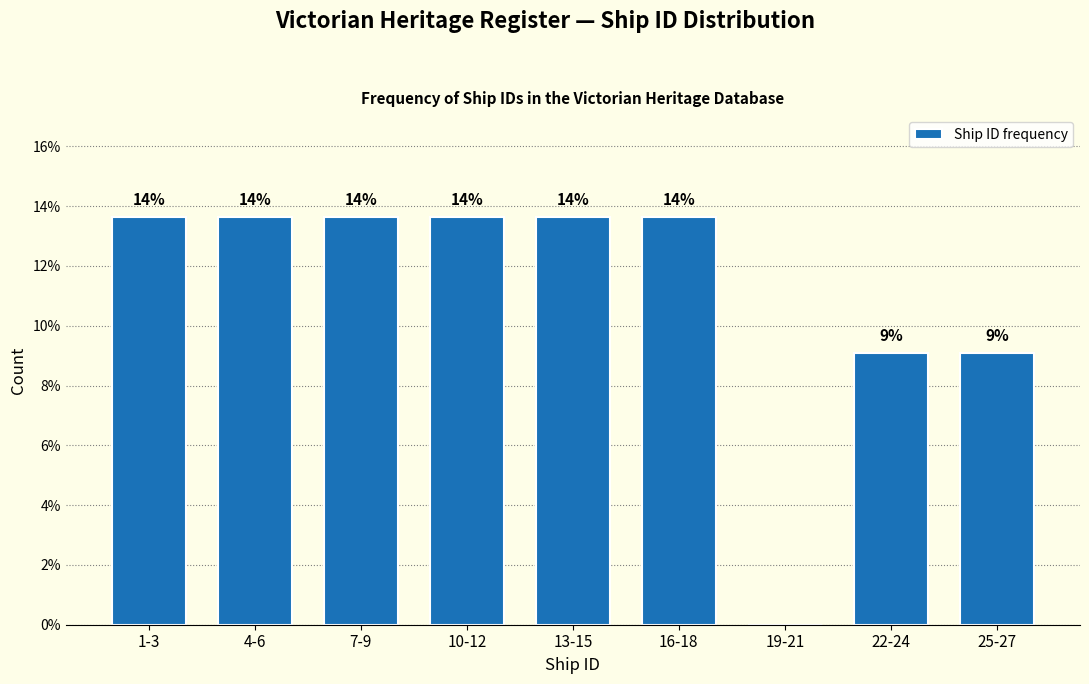

Are the bars horizontal?

No